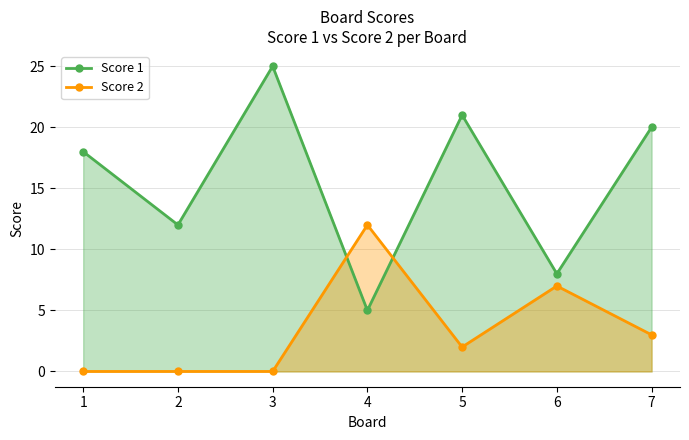

Where do Score 1 and Score 2 first cross each other?

3 and 4